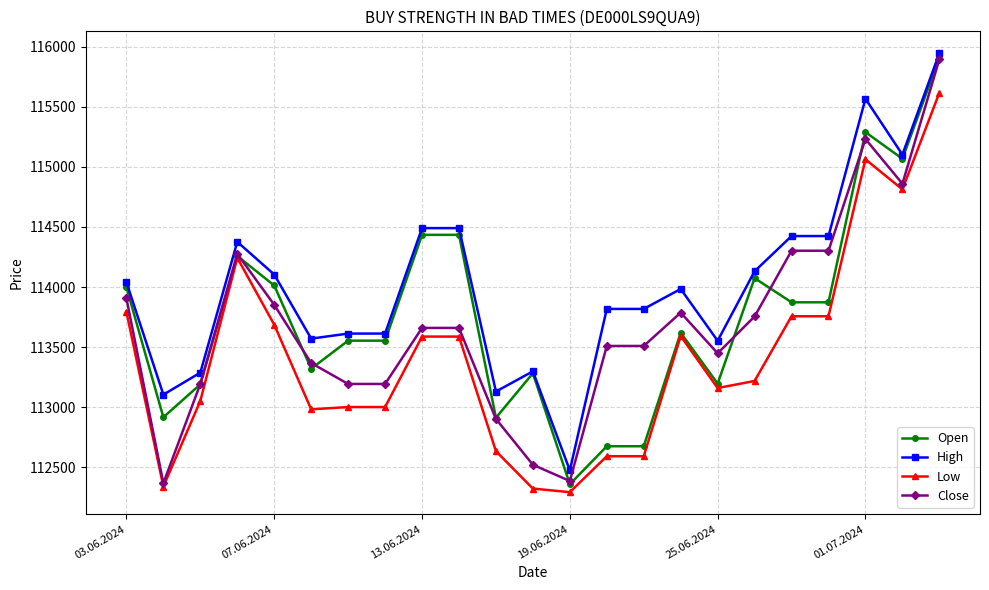

What is the maximum value for High?

115944